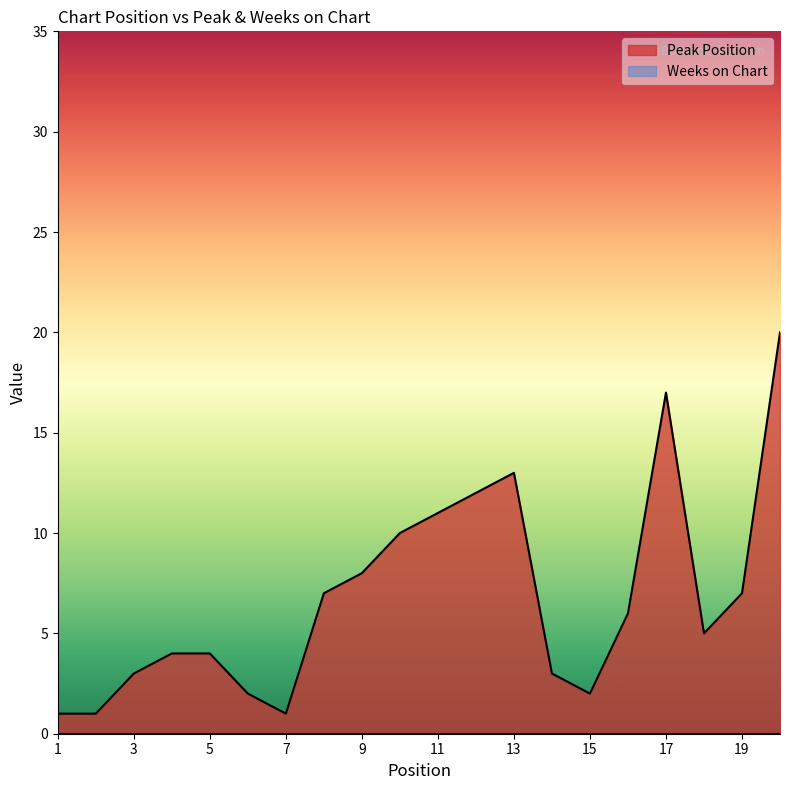

How many lines are shown in the chart?

2